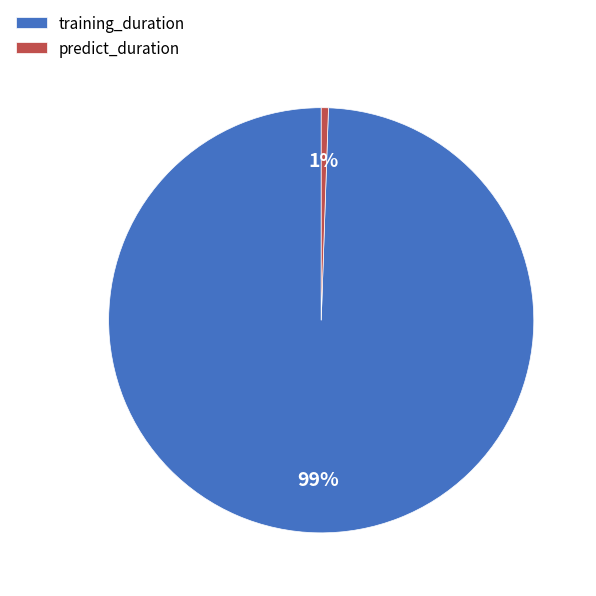

The training_duration slice represents 99% of the pie. True or false?

True